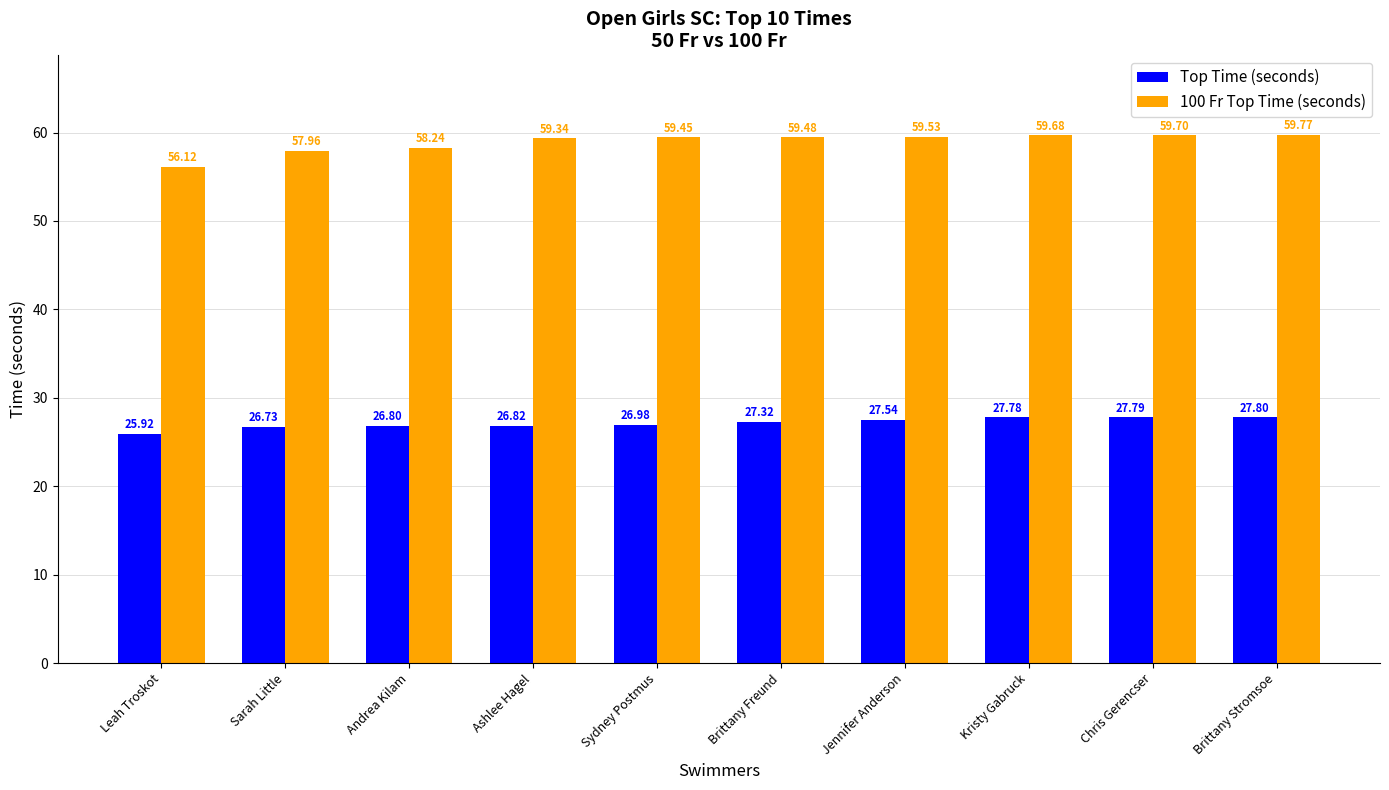

Reading right to left, transcribe all the data shown in this chart.

Top Time (seconds): Brittany Stromsoe=27.8	Chris Gerencser=27.8	Kristy Gabruck=27.8	Jennifer Anderson=27.5	Brittany Freund=27.3	Sydney Postmus=27.0	Ashlee Hagel=26.8	Andrea Kilam=26.8	Sarah Little=26.7	Leah Troskot=25.9
100 Fr Top Time (seconds): Brittany Stromsoe=59.8	Chris Gerencser=59.7	Kristy Gabruck=59.7	Jennifer Anderson=59.5	Brittany Freund=59.5	Sydney Postmus=59.5	Ashlee Hagel=59.3	Andrea Kilam=58.2	Sarah Little=58.0	Leah Troskot=56.1